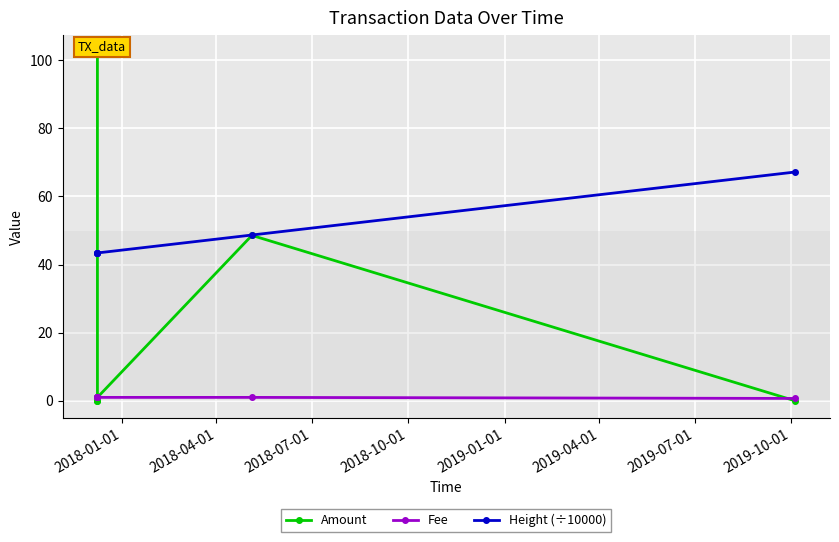

What is the difference between the maximum and minimum values in the Fee series?

0.3